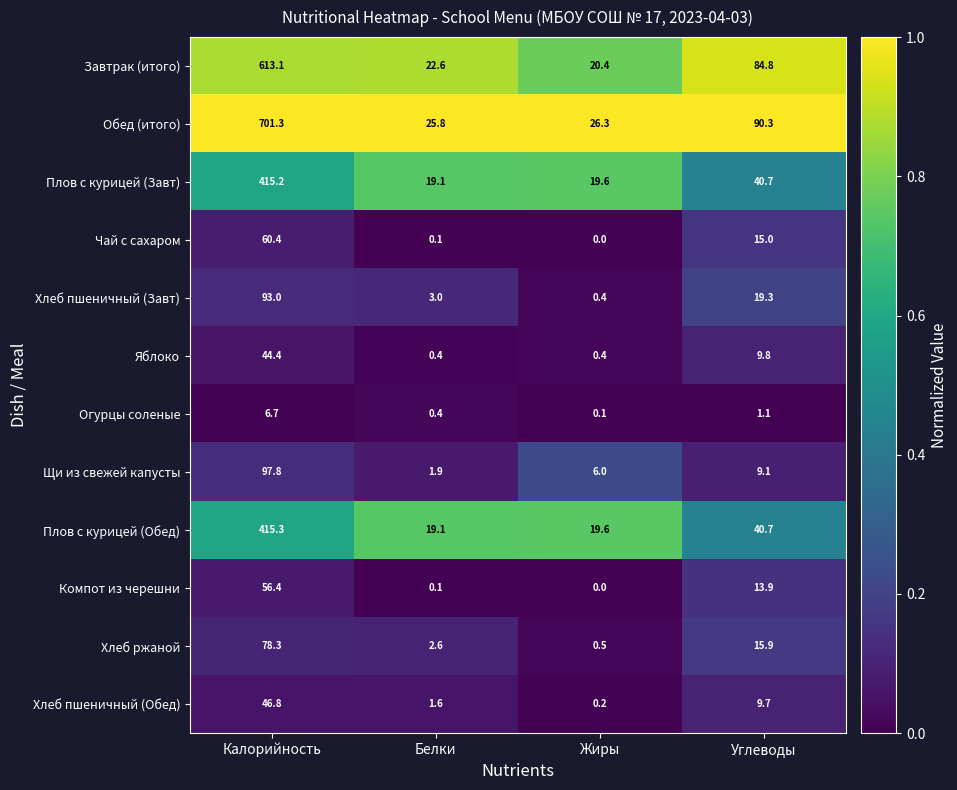

At which label does Плов с курицей (Обед) reach its minimum?

Белки